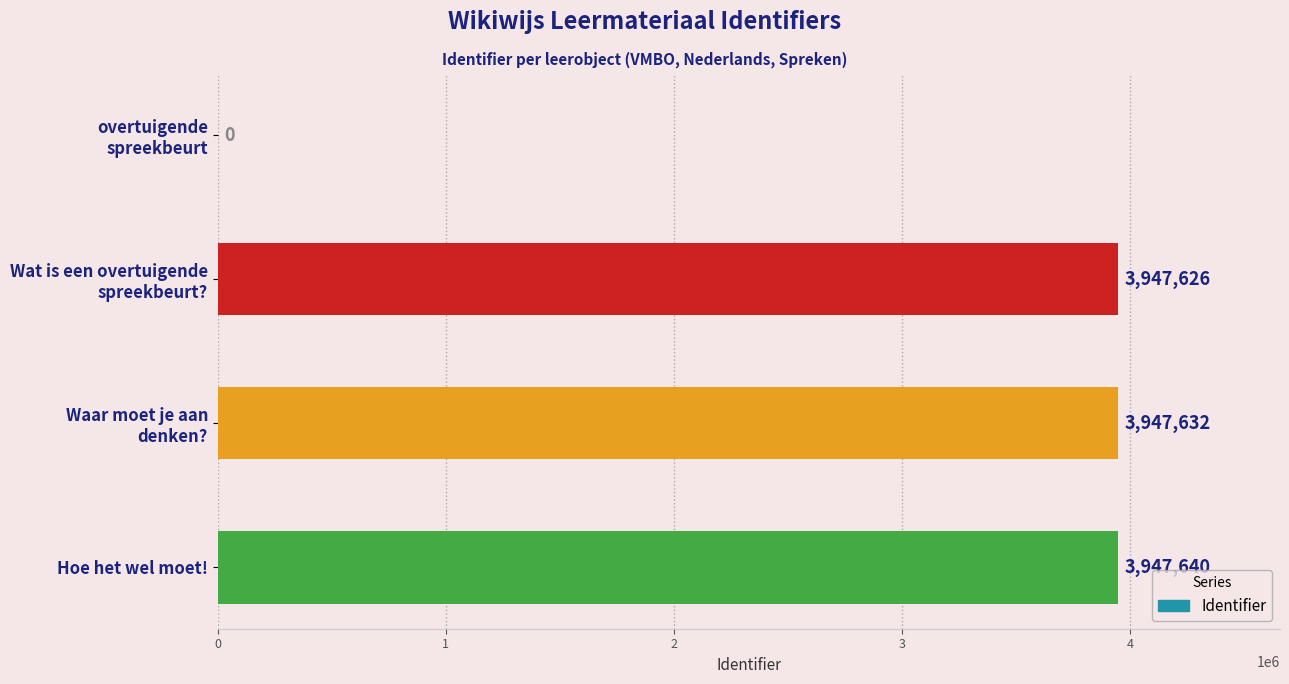

True or false: the data shows 3947640 at Hoe het wel moet!.

True